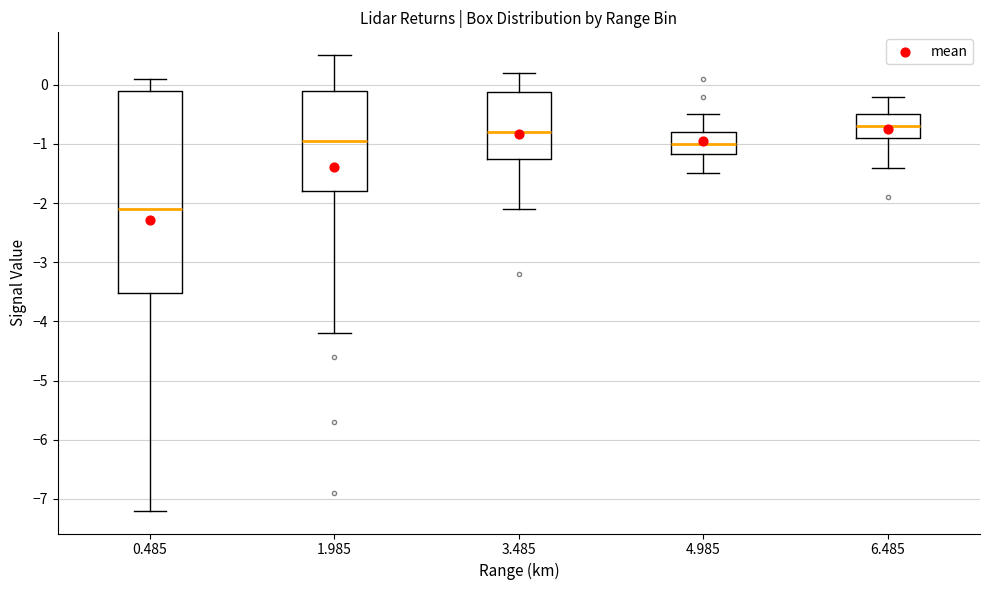

Reading left to right, read every box against the y-axis: the position of its median line, the range the box covers, and the ends of its whiskers. The values are not printed on the chart, so give them approximately, as read against the axis.

0.485: median -2.1, box -3.5 to -0.1, whiskers -7.2 to 0.1
1.985: median -0.9, box -1.8 to -0.1, whiskers -4.2 to 0.5
3.485: median -0.8, box -1.2 to -0.1, whiskers -2.1 to 0.2
4.985: median -1.0, box -1.2 to -0.8, whiskers -1.5 to -0.5
6.485: median -0.7, box -0.9 to -0.5, whiskers -1.4 to -0.2